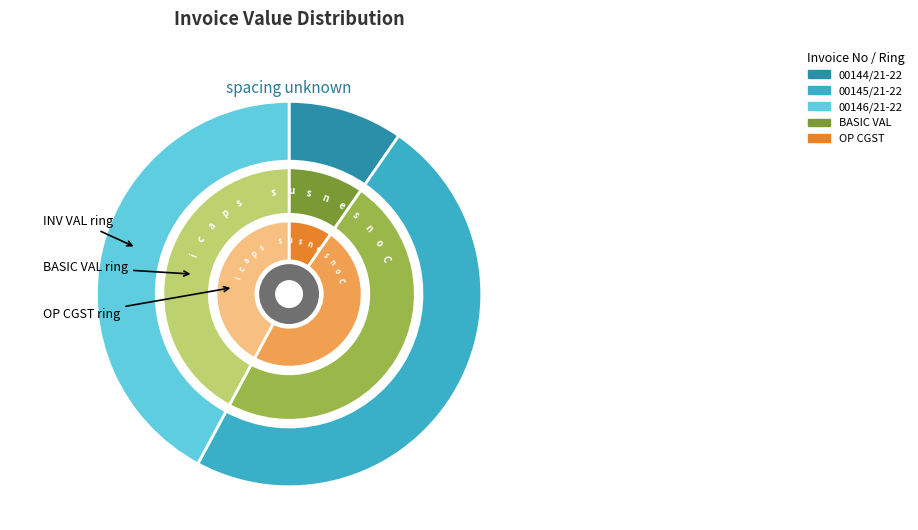

To the nearest percent, what is the average slice percentage?

33%